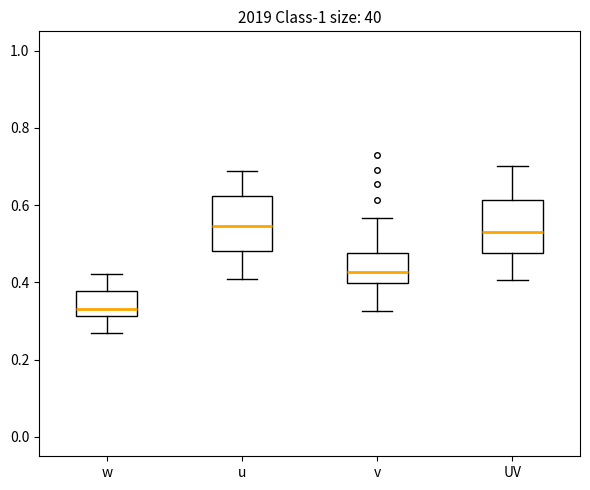

Where does the upper whisker of the box for w end on the y-axis? The values are not printed on the chart, so give them approximately, as read against the axis.

0.42